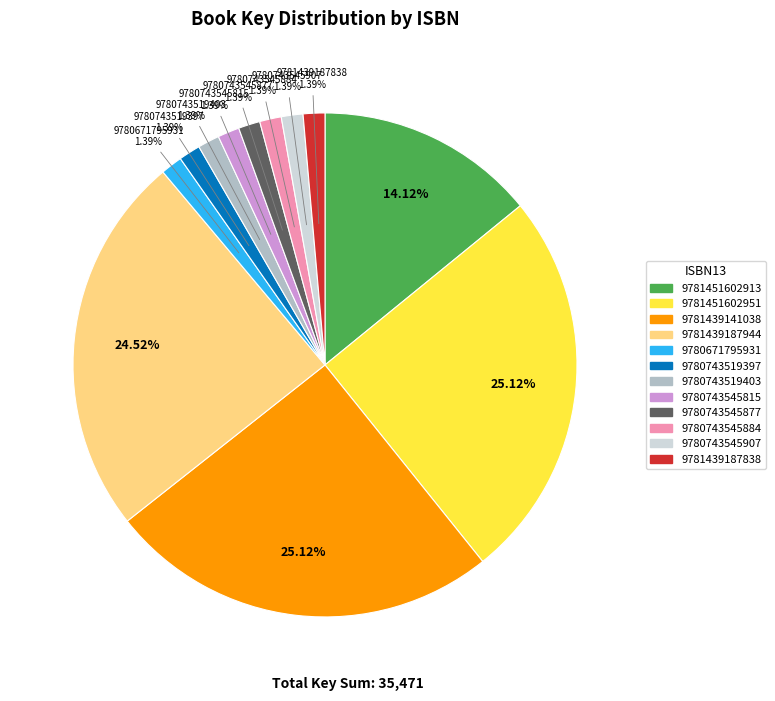

Count the number of slices in the pie.

12